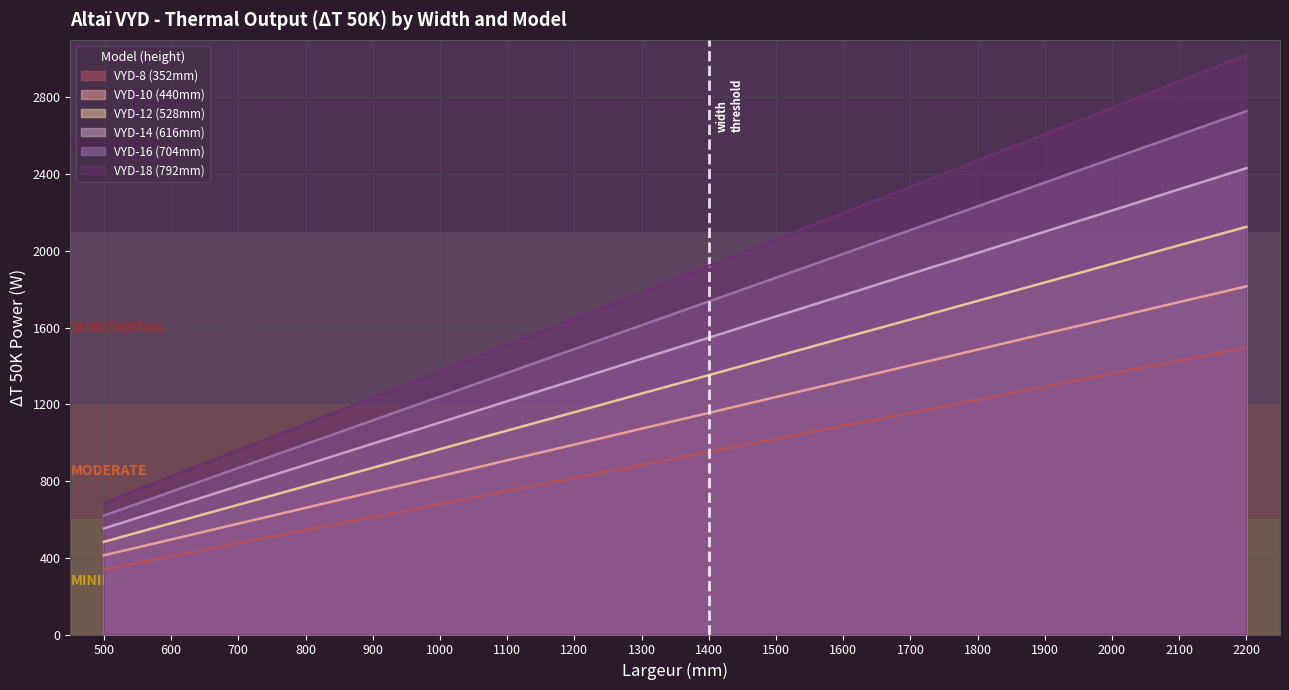

True or false: VYD-14 (616mm) and VYD-10 (440mm) intersect in this chart.

False